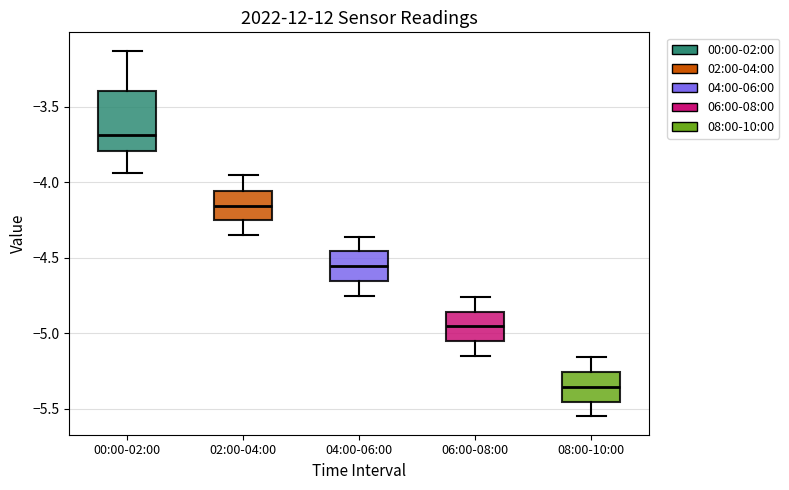

Which box's median line is the highest?

00:00-02:00